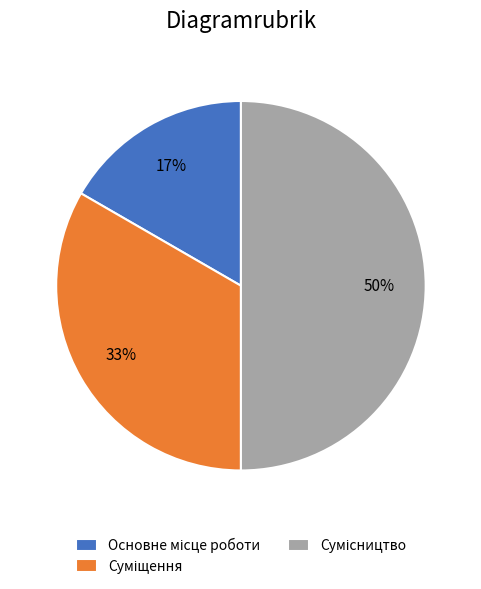

To the nearest percent, what is the average slice percentage?

33%